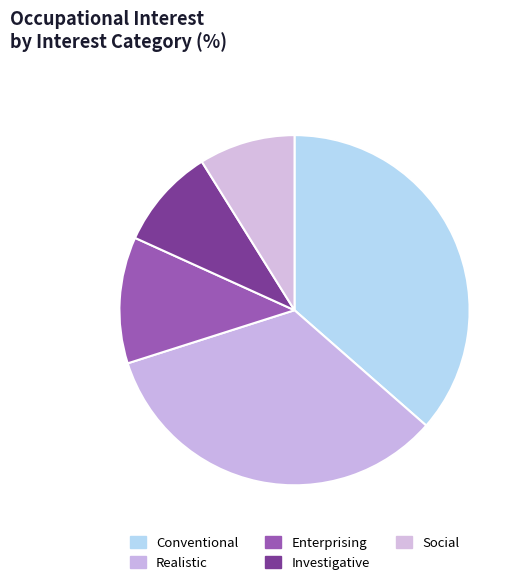

To the nearest percent, what is the combined percentage of Social and Investigative?

18%